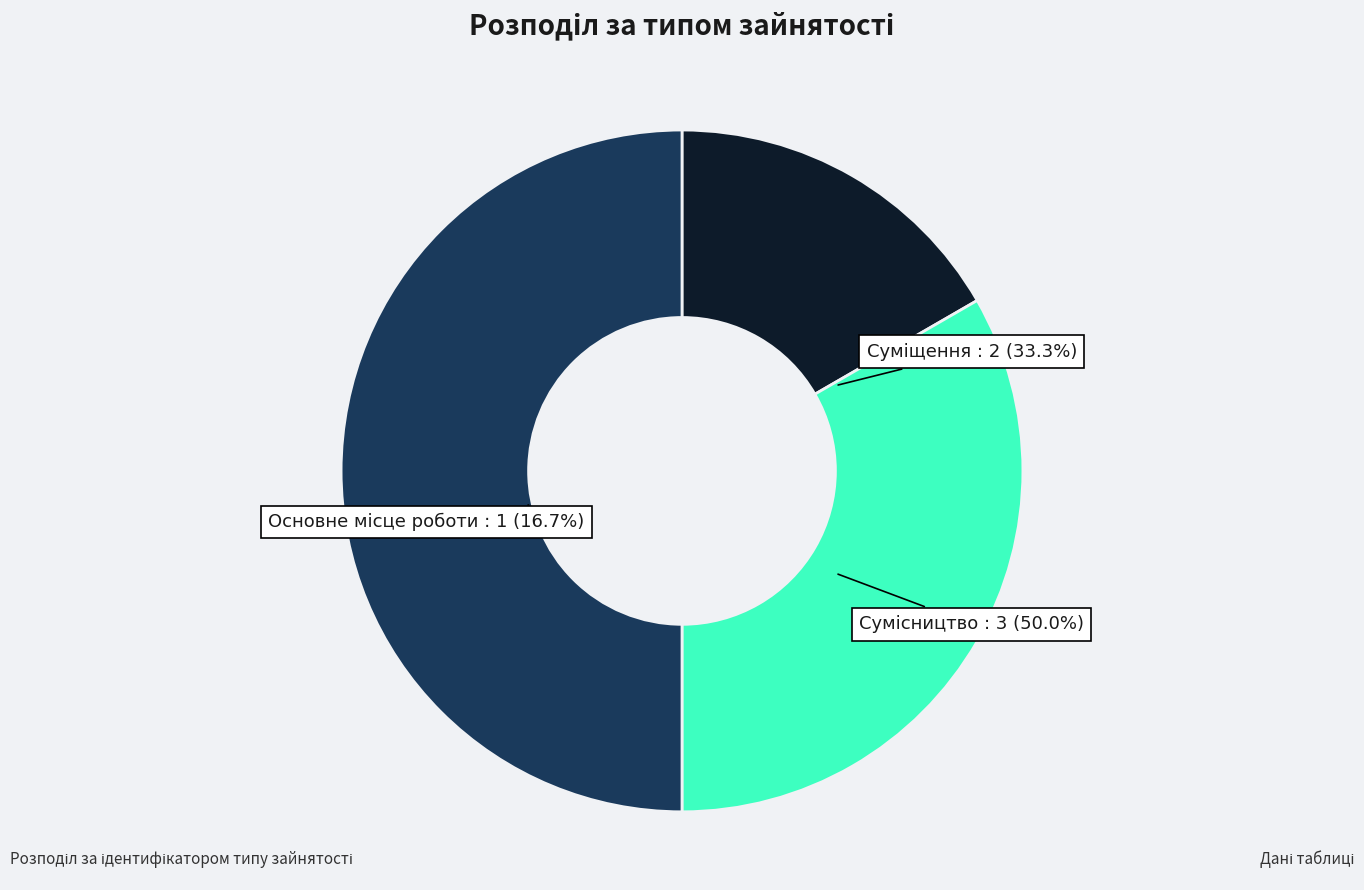

Between Суміщення and Сумісництво, which is larger?

Сумісництво